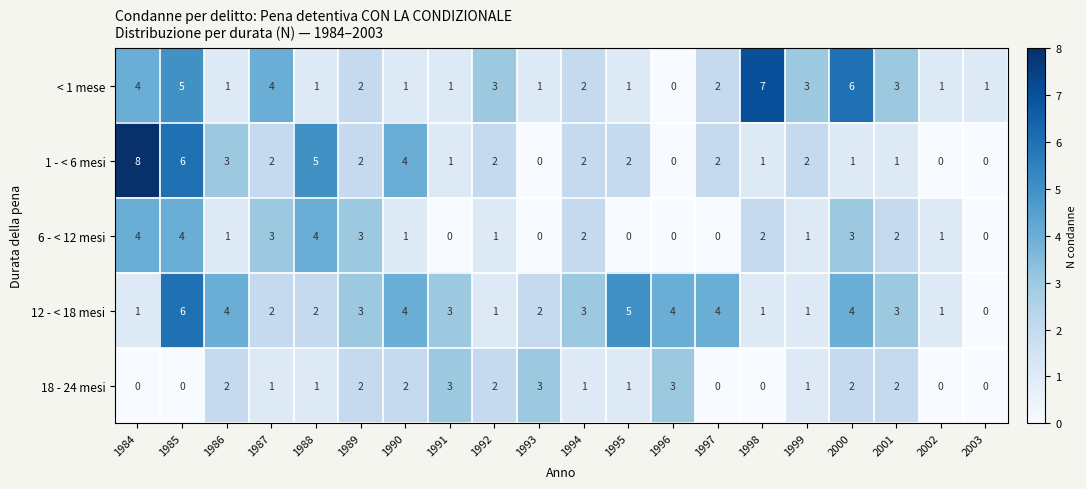

Which series has the widest spread of values?

1 - < 6 mesi